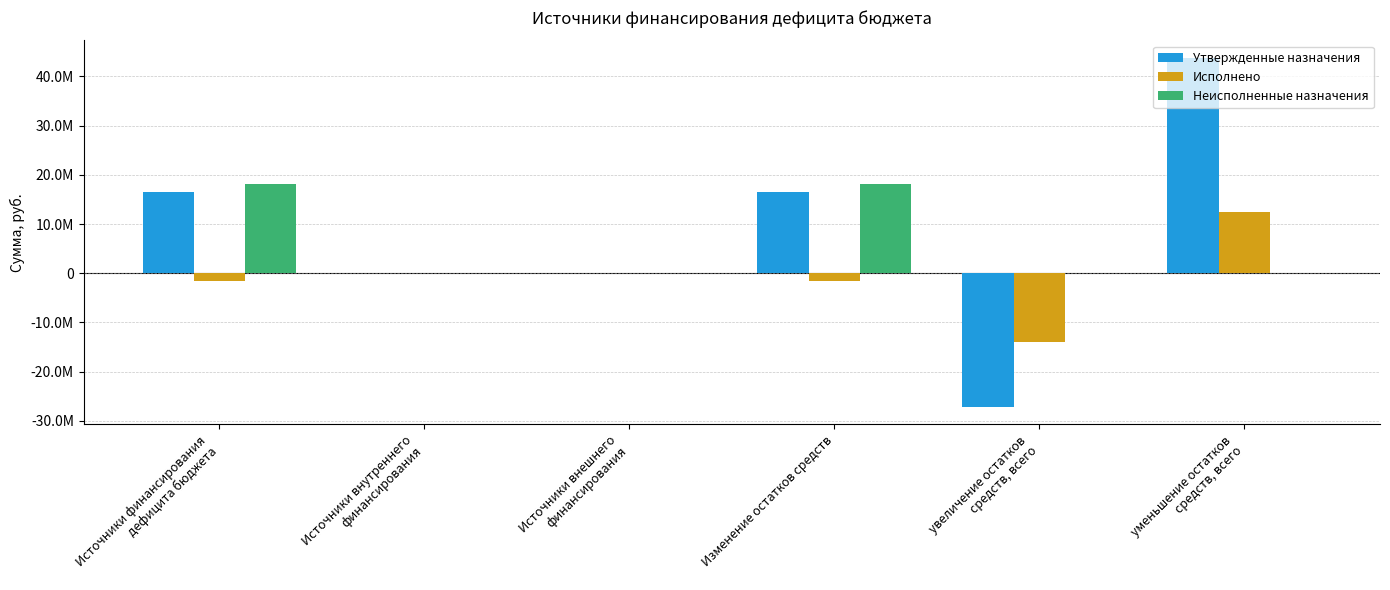

Are the bars horizontal?

No